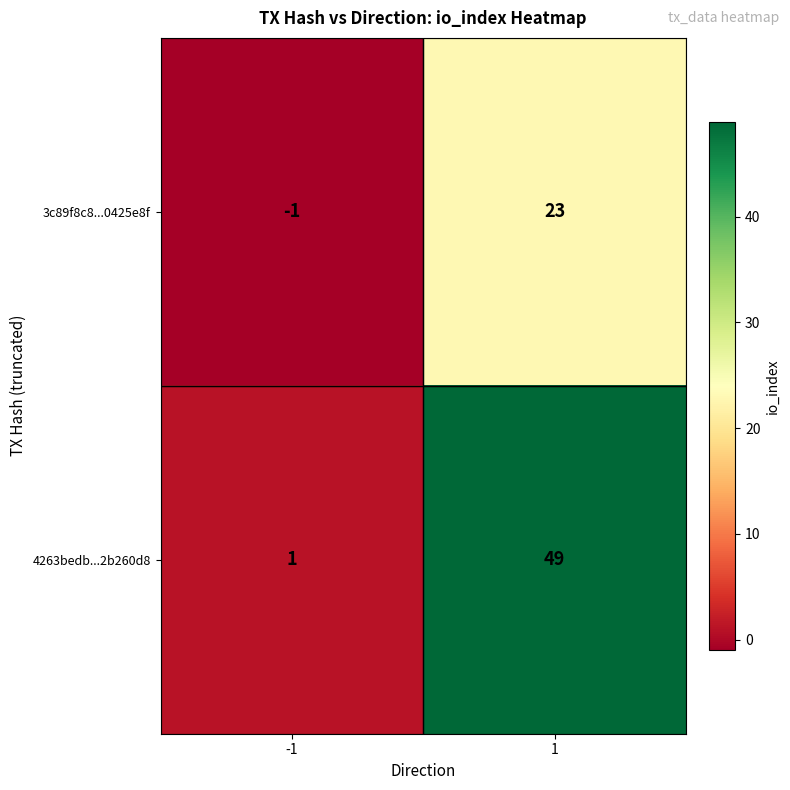

Which series has the largest total across all categories?

4263bedb...2b260d8